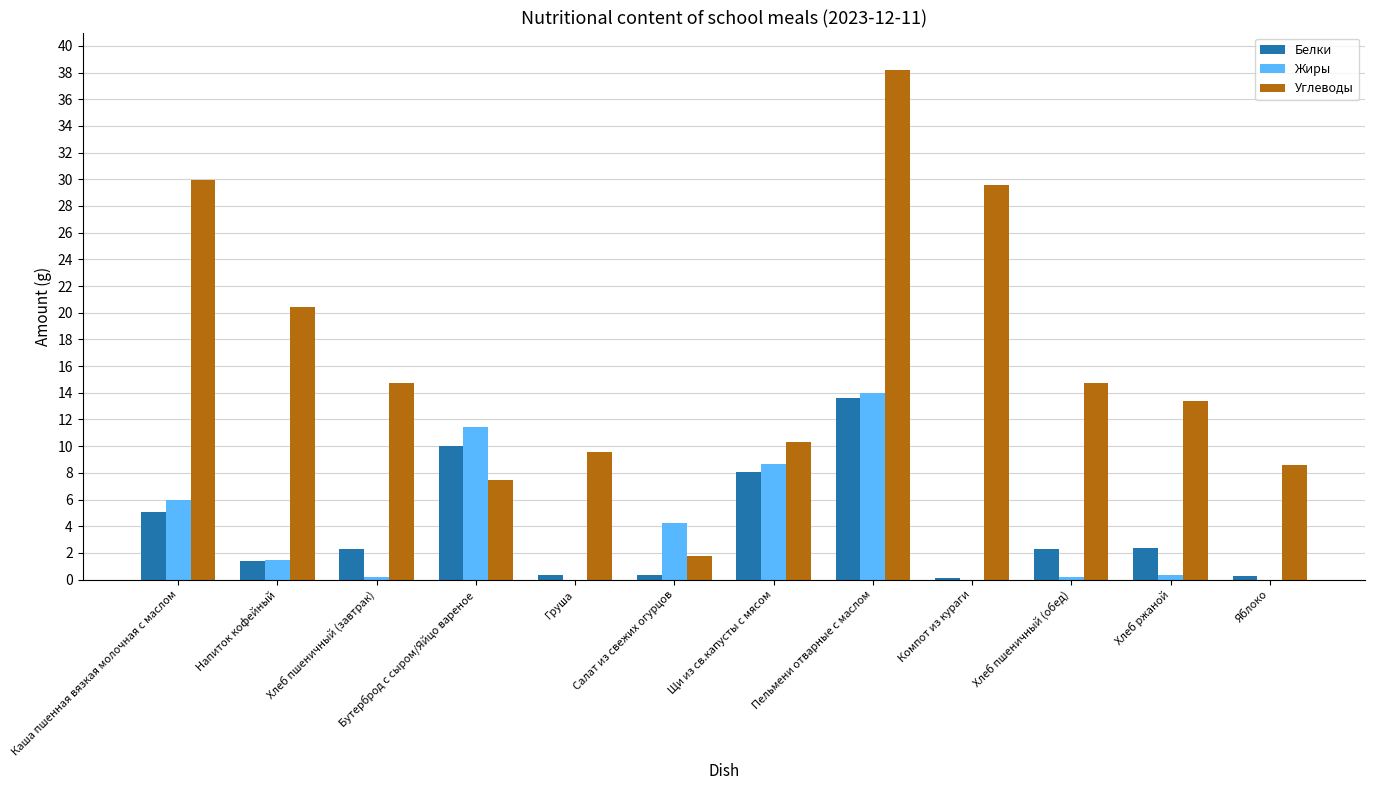

What is the maximum value shown in the chart?

38.2